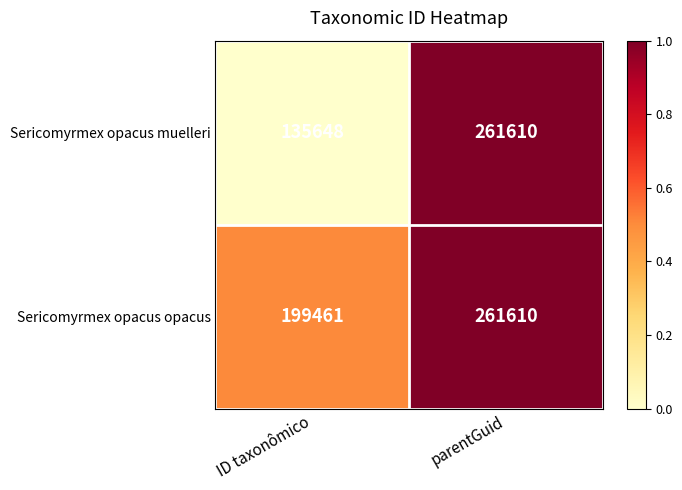

What value does the Sericomyrmex opacus muelleri series have at parentGuid, to the nearest 100?

261600